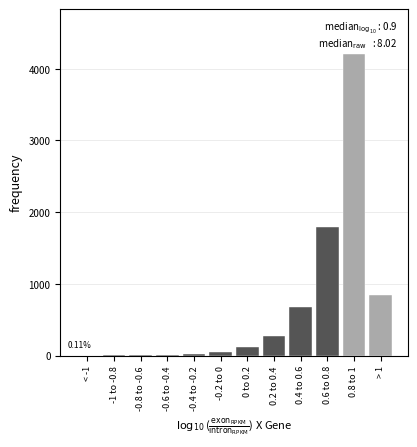

What is the sum of all values?

8035